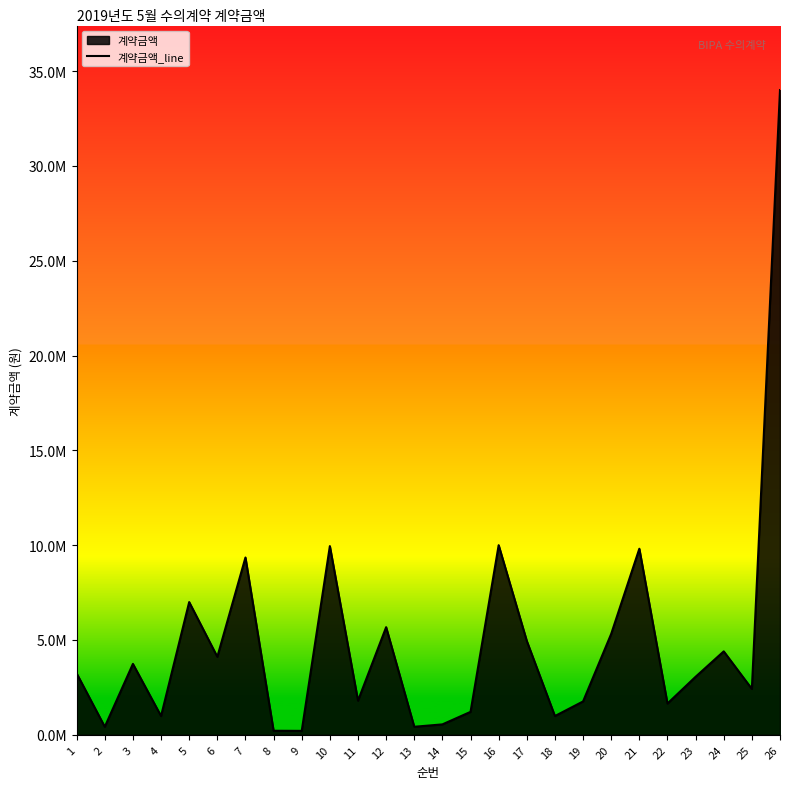

What is the sum of all values?

127253610